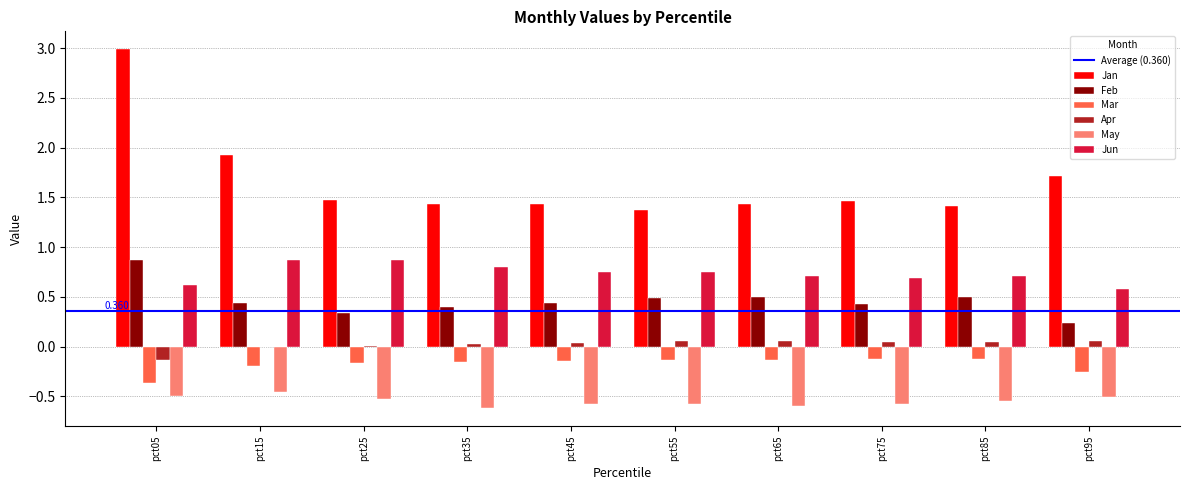

Which series has the largest total across all categories?

Jan